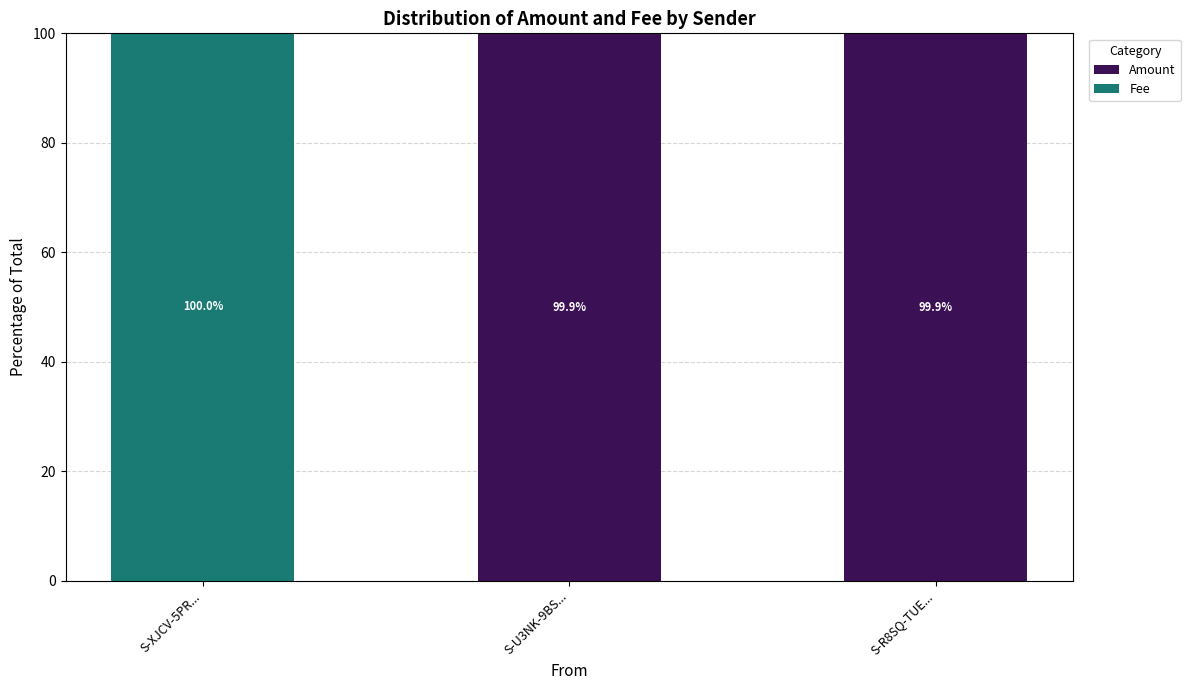

Are the bars grouped side by side (vs. stacked)?

No